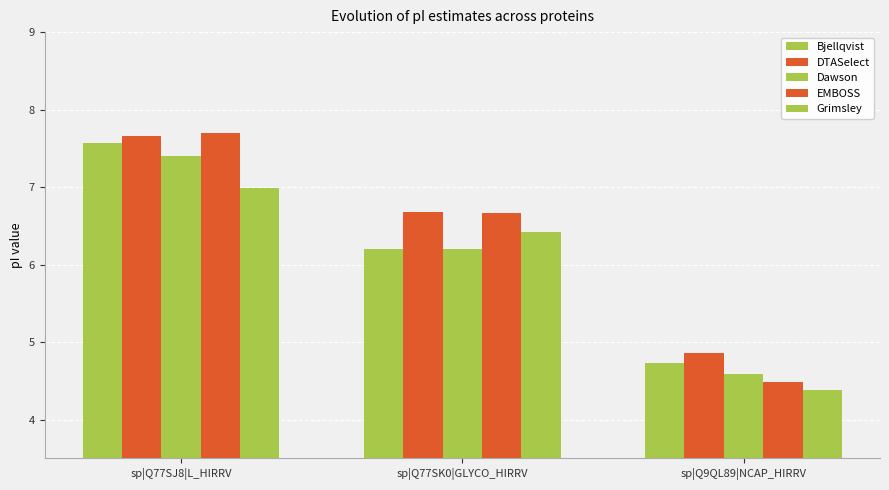

Does the chart contain any negative values?

No